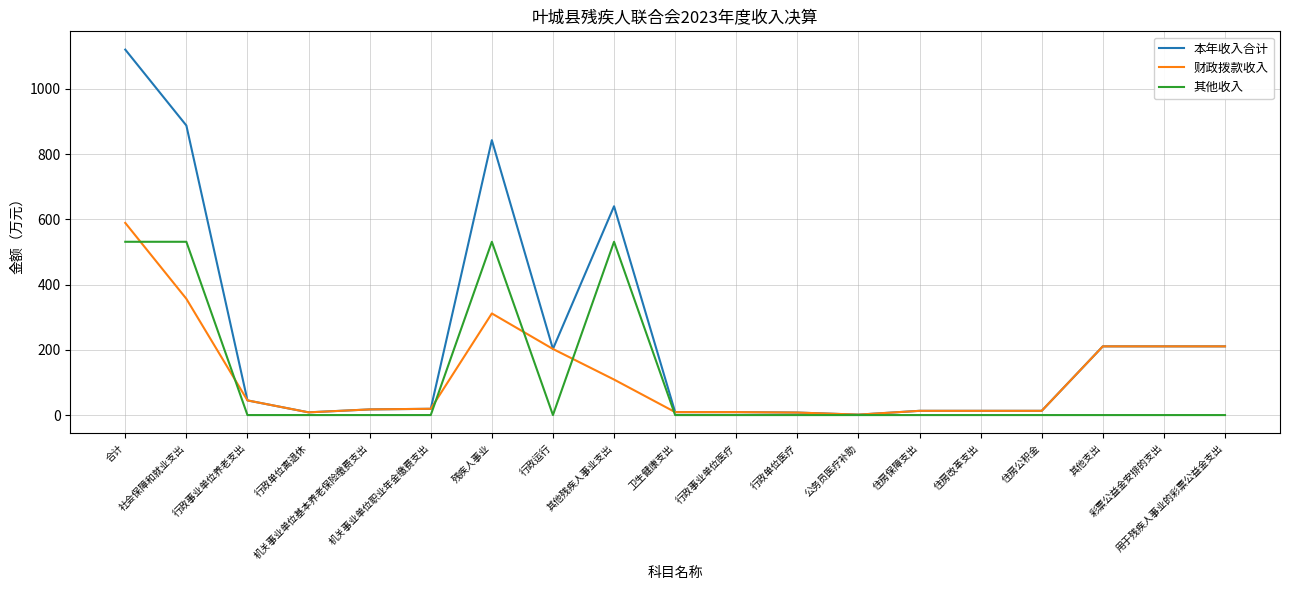

List the series in order of their peak value, lowest first.

其他收入, 财政拨款收入, 本年收入合计